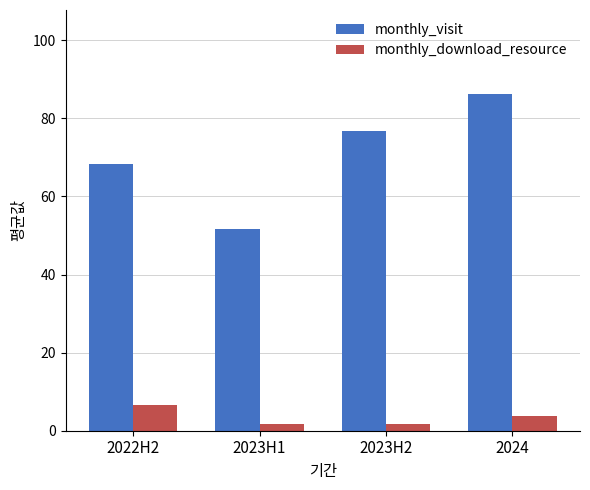

At which label does monthly_download_resource first exceed 3?

2022H2